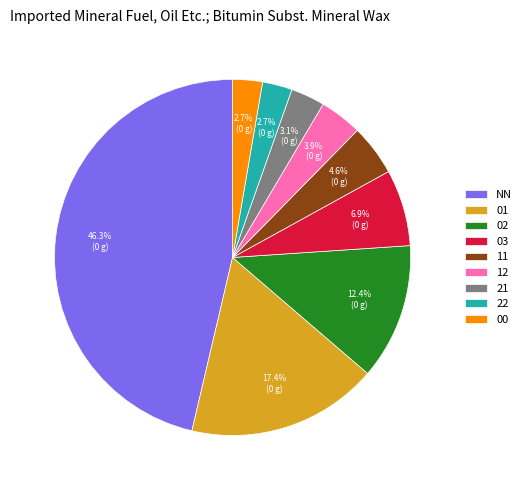

To the nearest percent, what percentage of the pie is 01?

17%